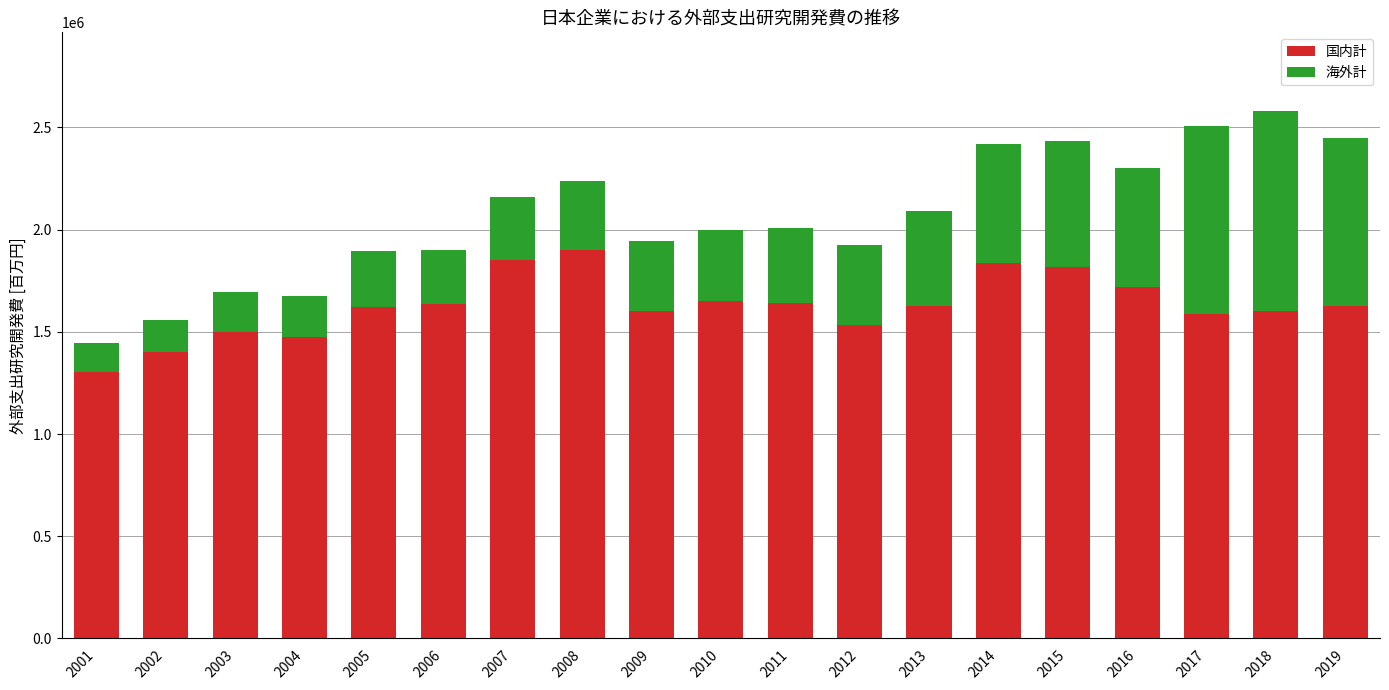

What is the lowest value of the 国内計 series?

1301300